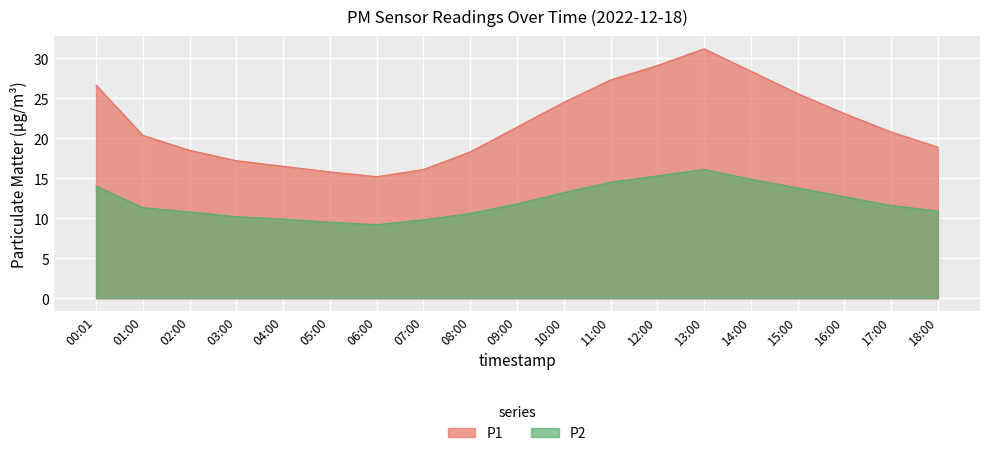

What is the difference between the highest and lowest values at 15:00?

11.8